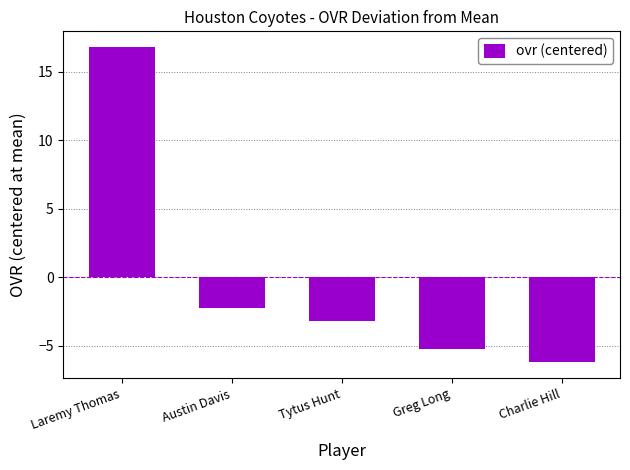

The value at Tytus Hunt is -5.2. True or false?

False